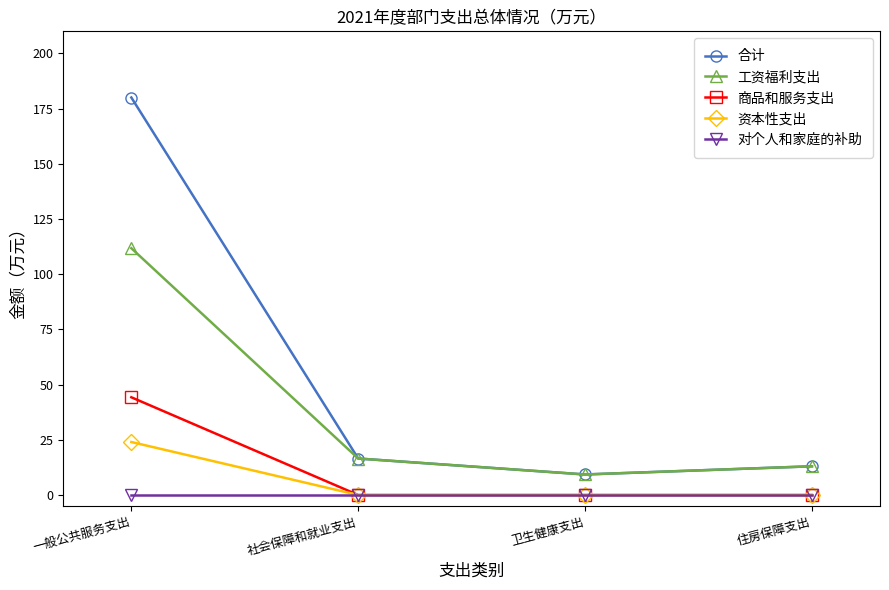

Which series changed the most between 一般公共服务支出 and 住房保障支出?

合计